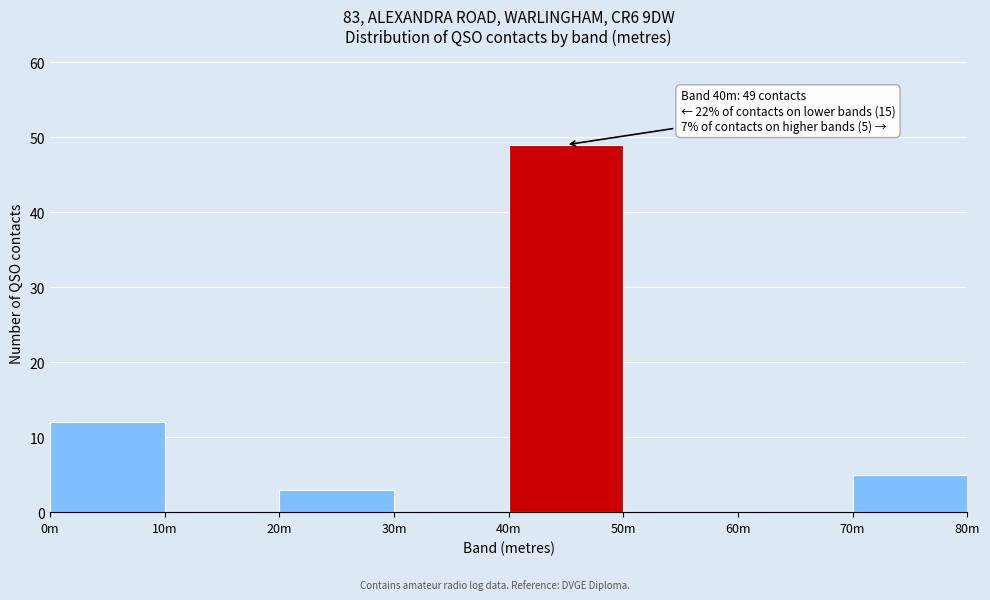

Reading left to right, extract all data points from this chart.

0m=12	10m=0	20m=3	30m=0	40m=49	50m=0	60m=0	70m=5